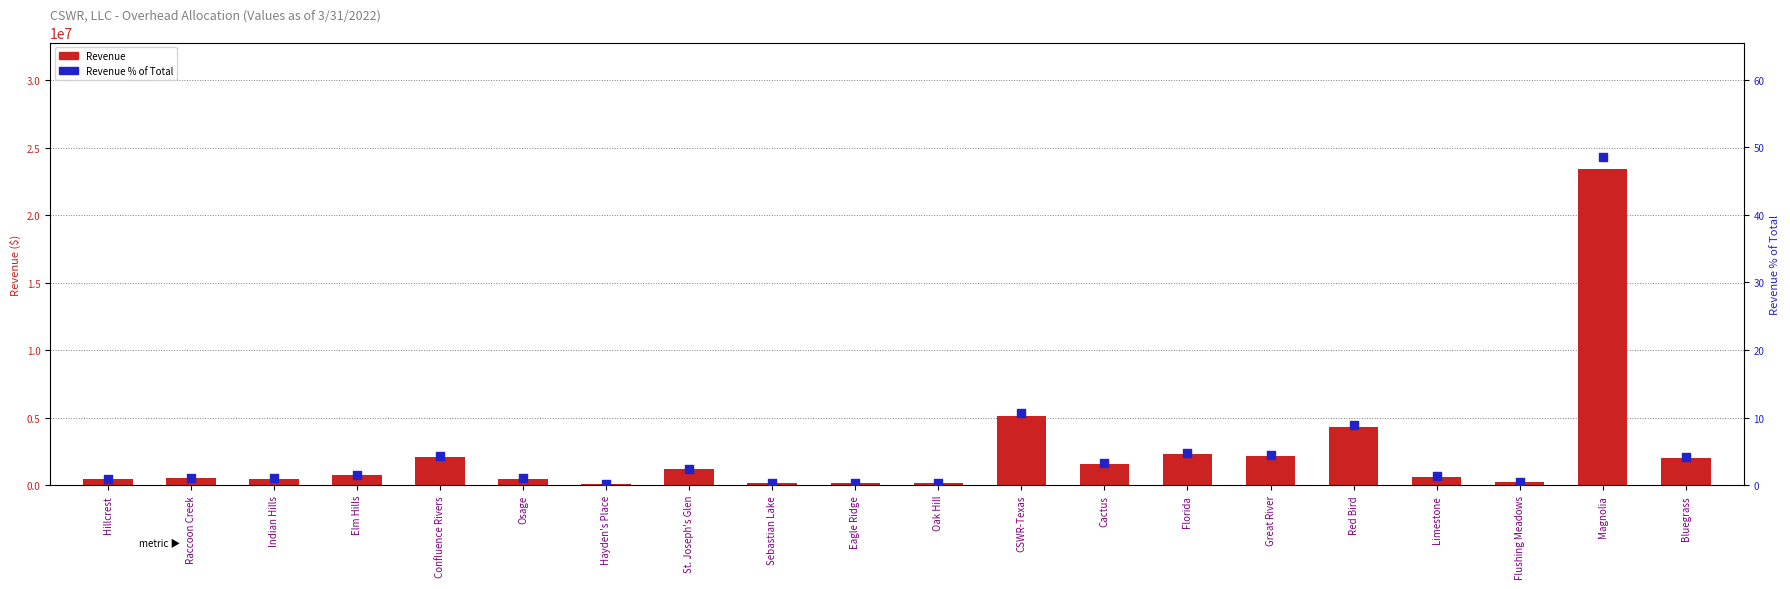

Which series has the largest total across all categories?

Revenue